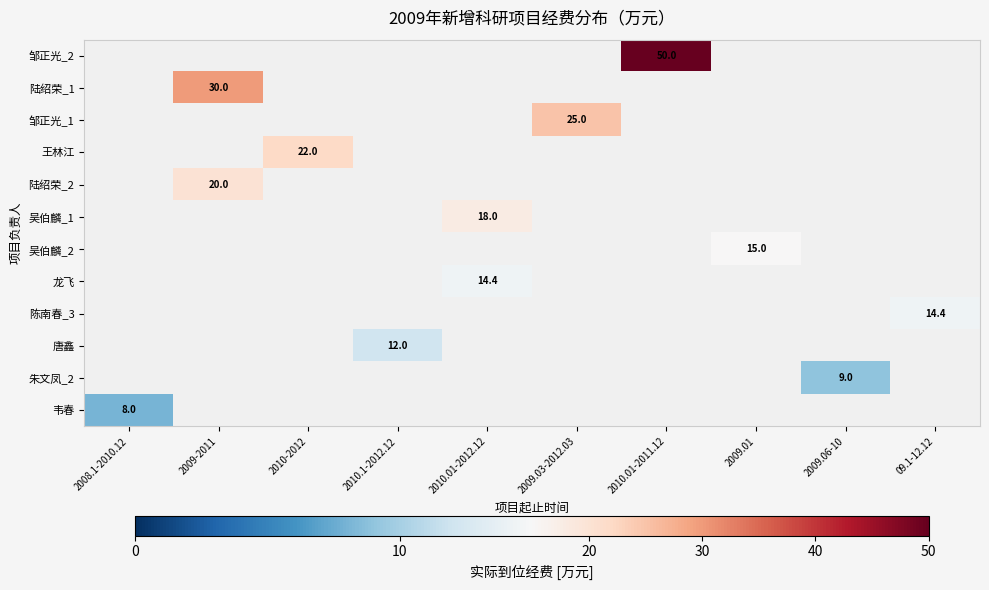

The value of 龙飞 at 2010.01-2012.12 is 14.4. True or false?

True